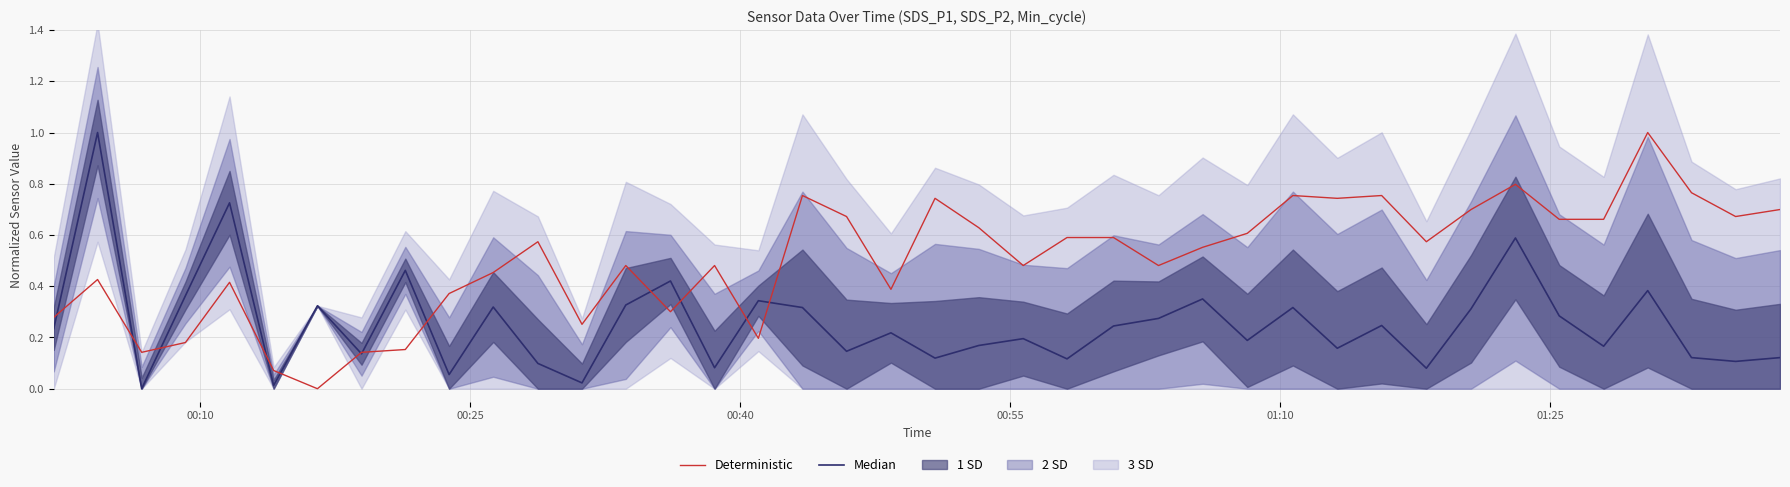

What is the value of the Deterministic point at the 29th from the left?

0.8